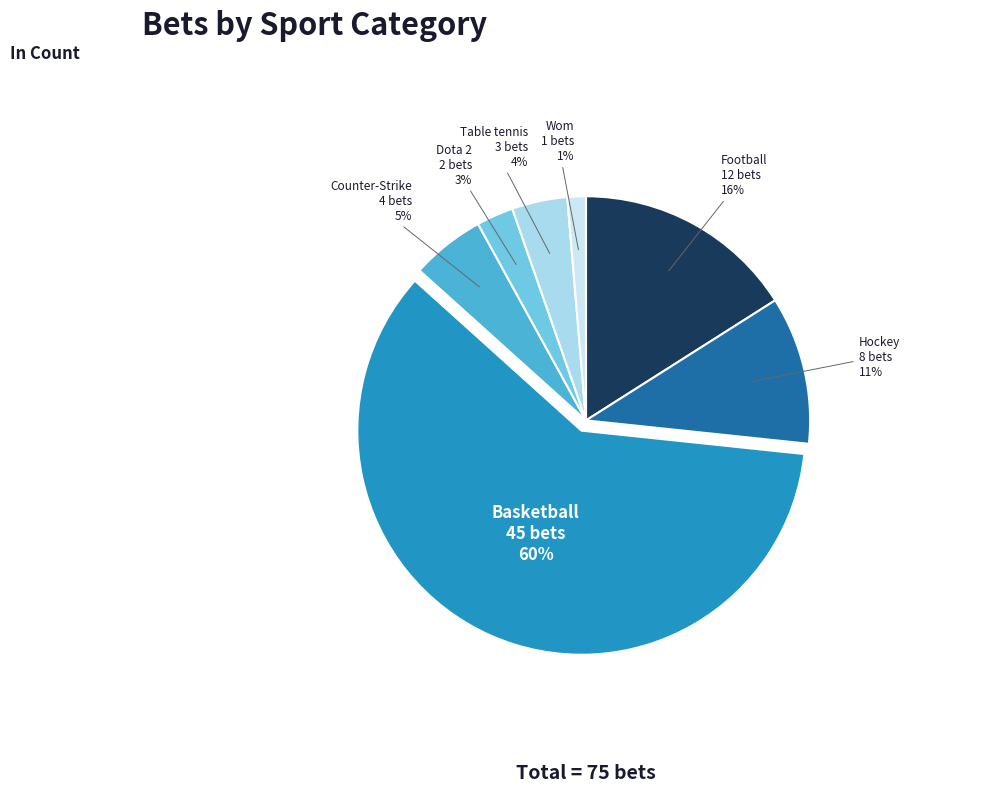

How many segments does this pie chart have?

7